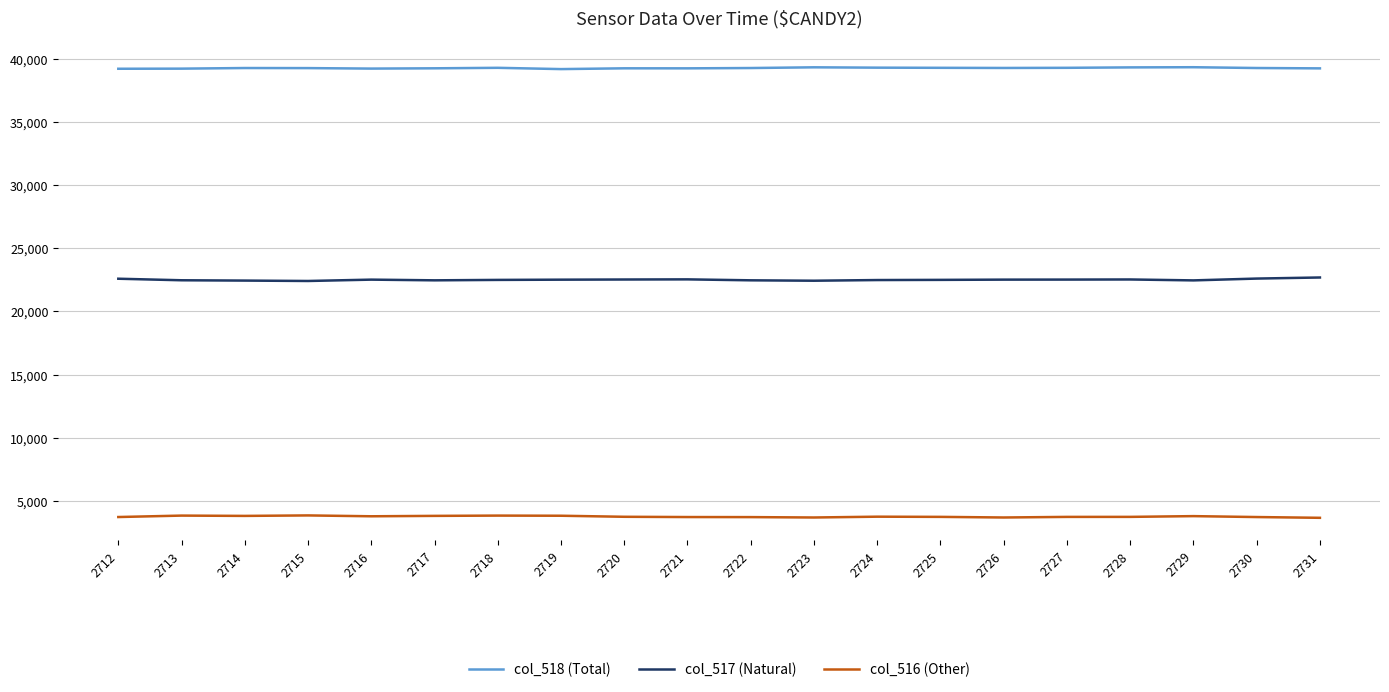

What is the minimum value for col_516 (Other)?

3659